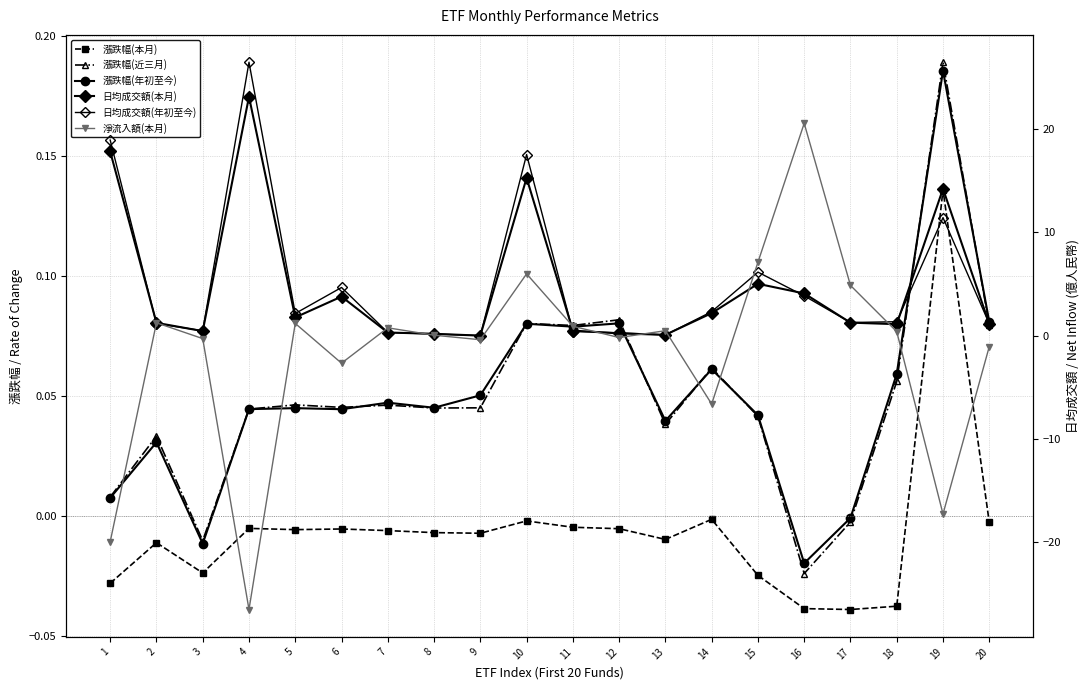

How many intersections are there between 漲跌幅(本月) and 淨流入額(本月)?

12